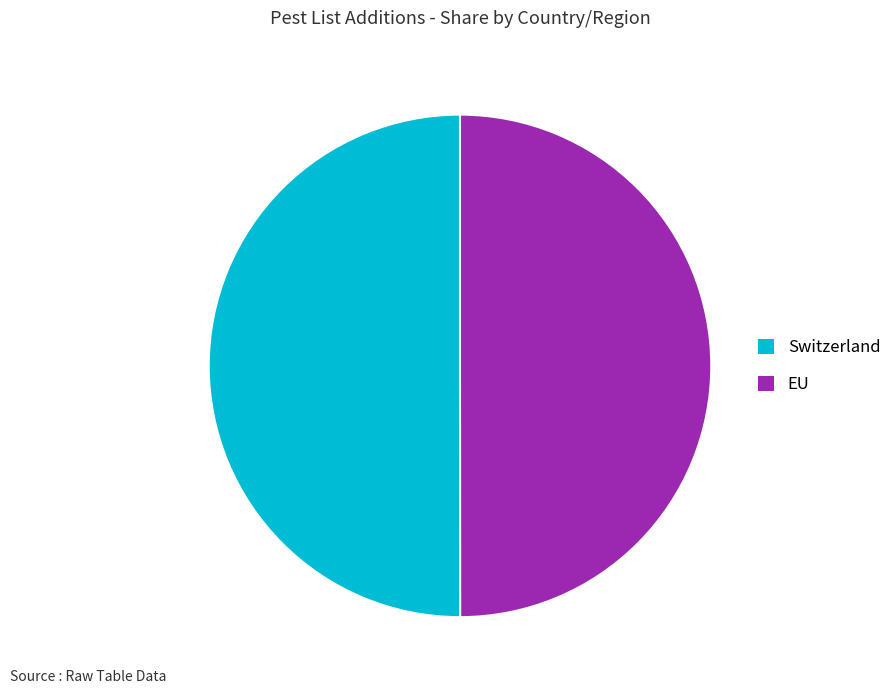

What is the ratio of the value at EU to the value at Switzerland?

1.0